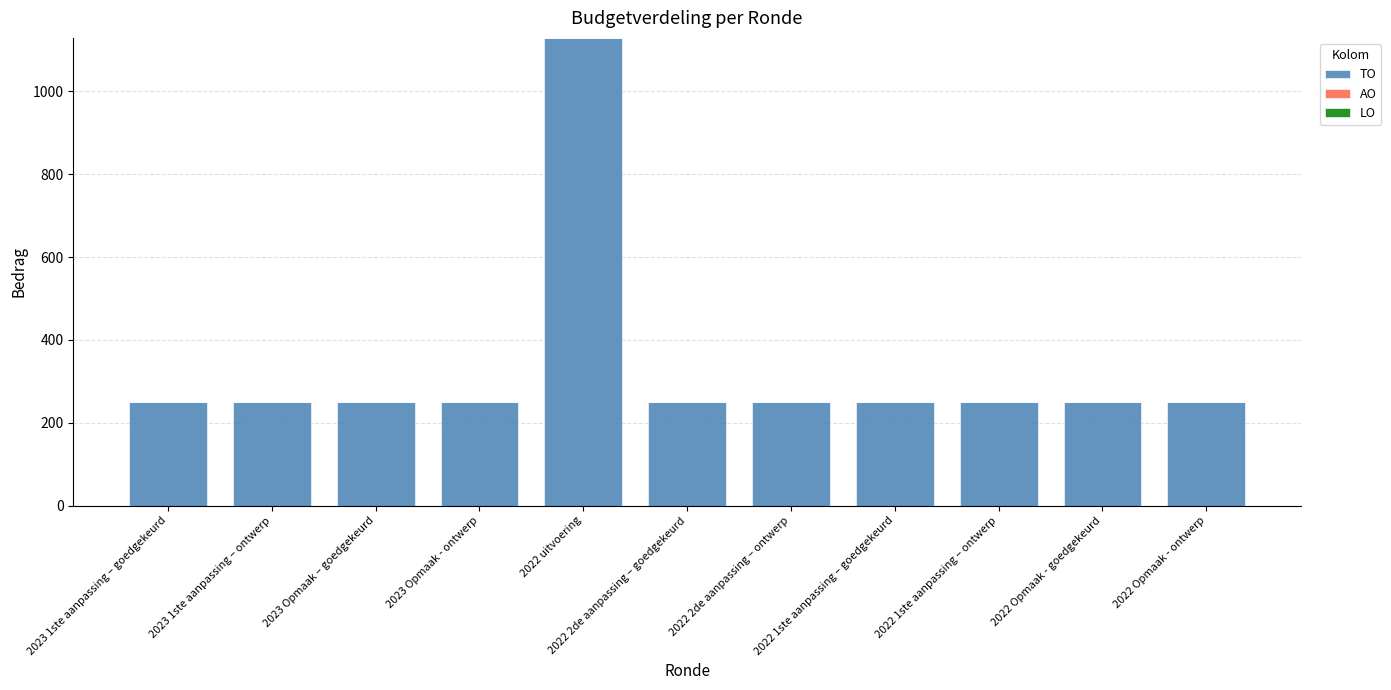

How many data points does each series have?

11